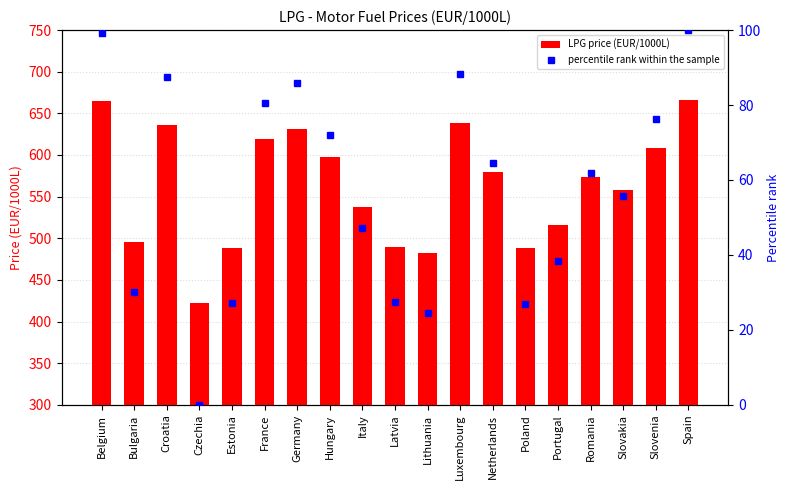

Reading left to right, what are all the values shown in this chart?

LPG price (EUR/1000L): 664.5	496.0	635.9	422.5	488.7	618.8	631.7	598.2	537.4	489.4	482.1	638.1	579.8	488.2	515.9	573.5	558.4	608.5	666.4
percentile rank within the sample: 99.2	30.1	87.5	0.0	27.1	80.5	85.8	72.0	47.1	27.4	24.4	88.4	64.5	26.9	38.3	61.9	55.7	76.3	100.0